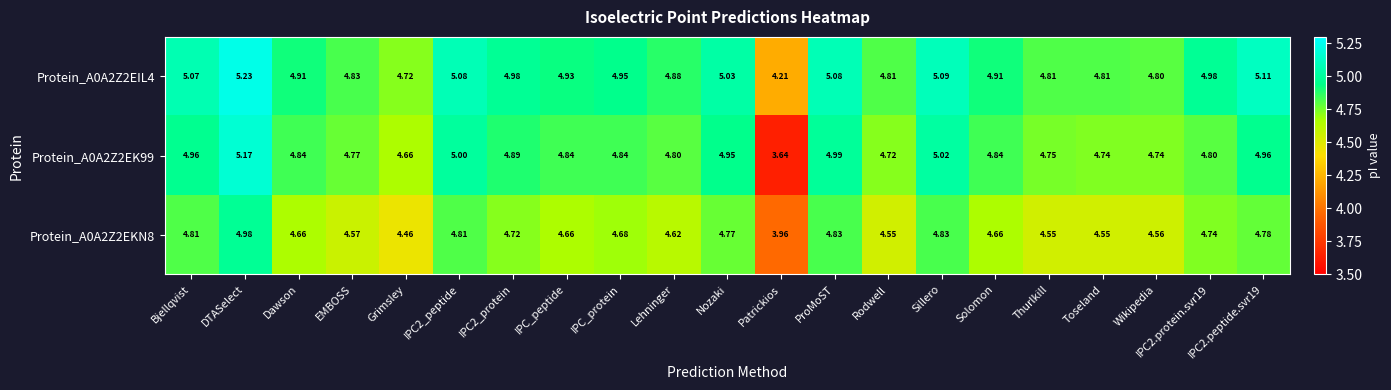

Rank the series by their maximum value, from lowest to highest.

Protein_A0A2Z2EKN8, Protein_A0A2Z2EK99, Protein_A0A2Z2EIL4